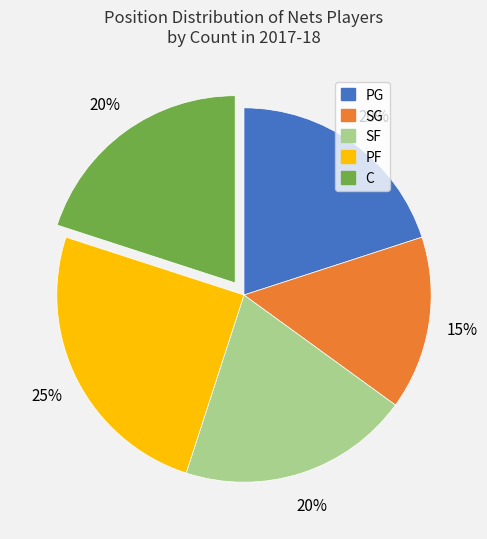

What percentage is the SG slice, to the nearest percent?

15%